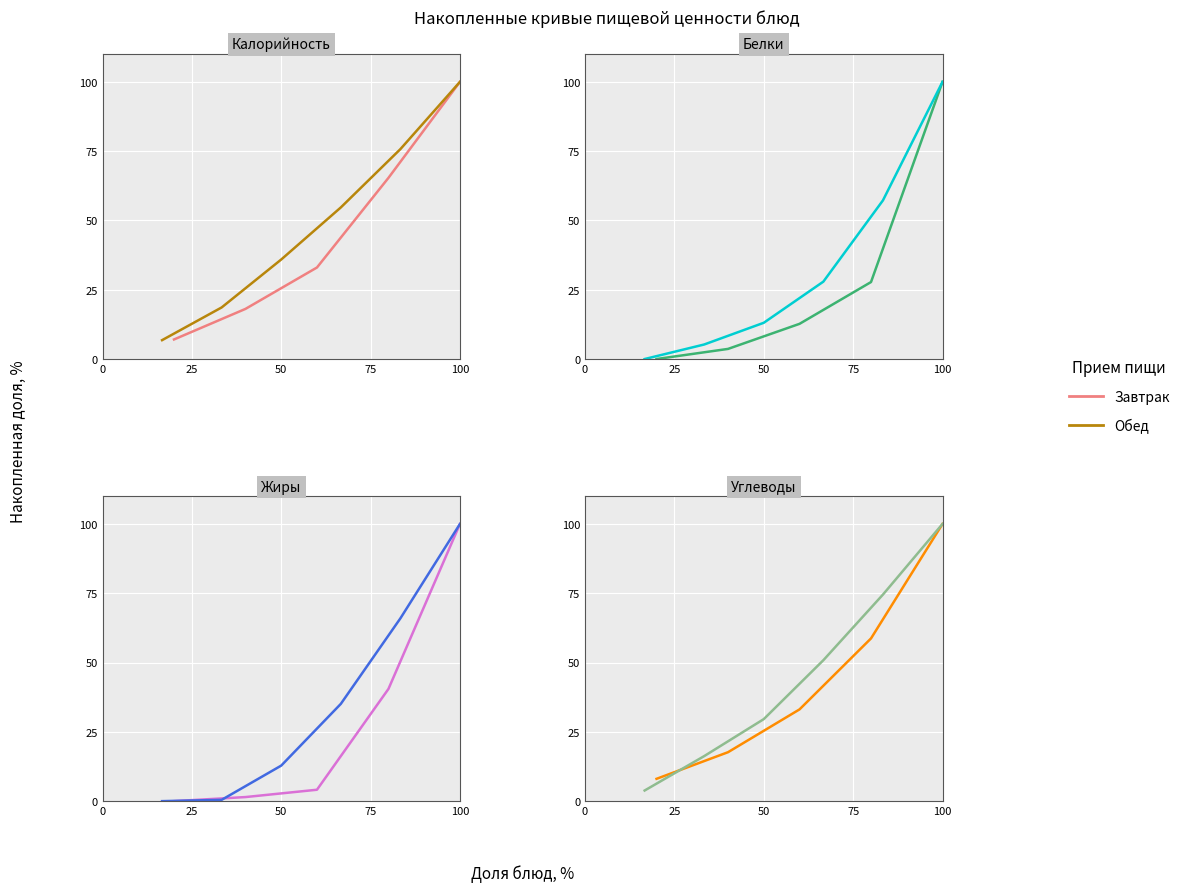

Is this an area chart (filled region under the line)?

No